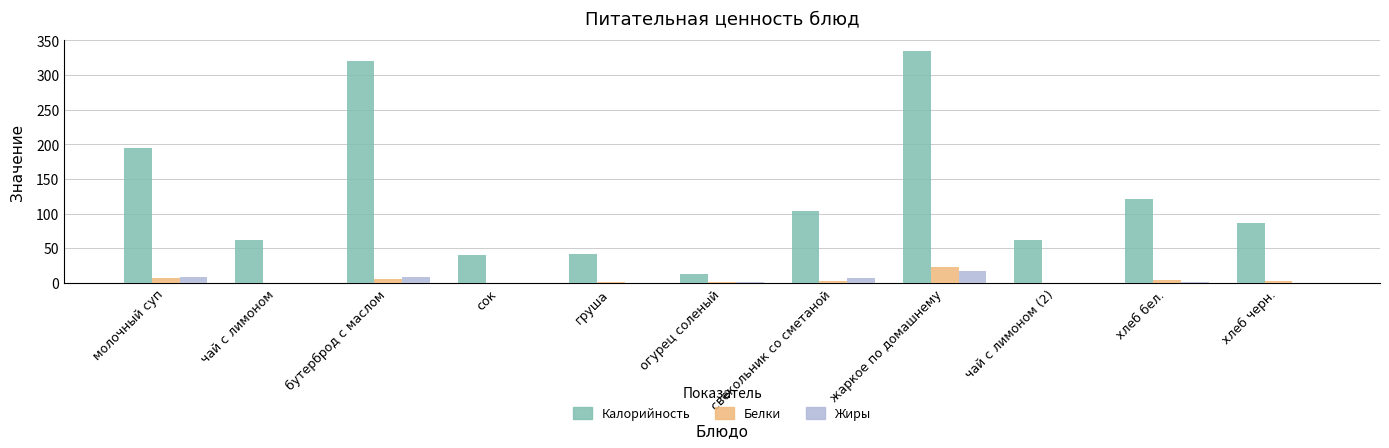

Where does the Калорийность series first go above 85?

молочный суп